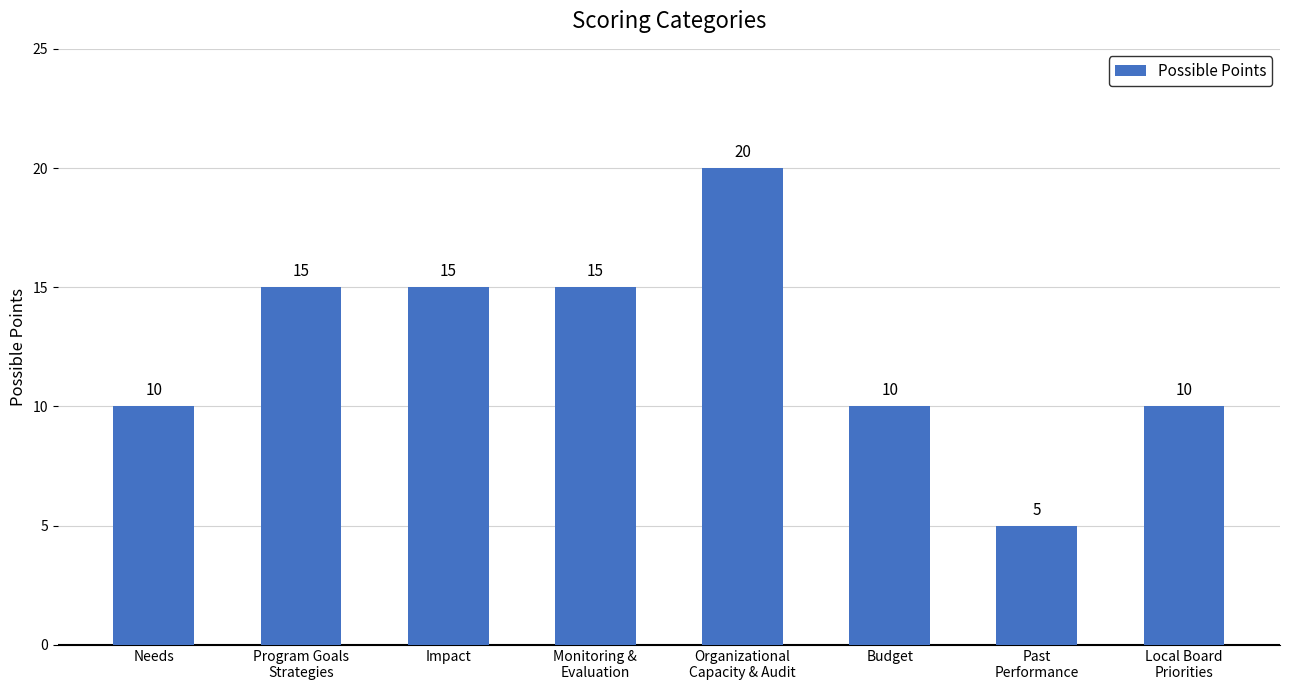

What is the difference between the second highest and minimum values?

10